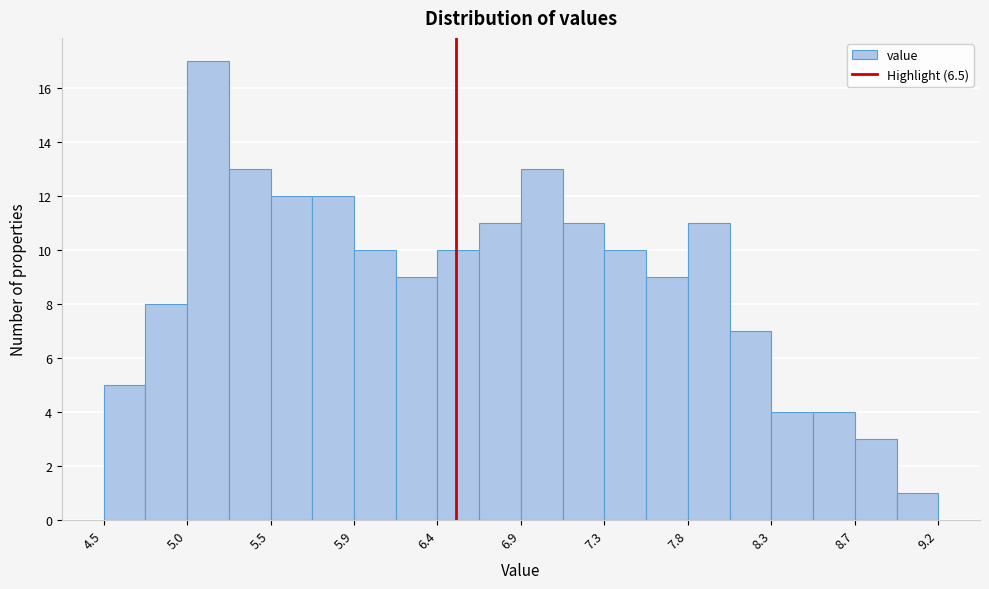

Over which range of the x-axis is the bar tallest?

5.00 to 5.25